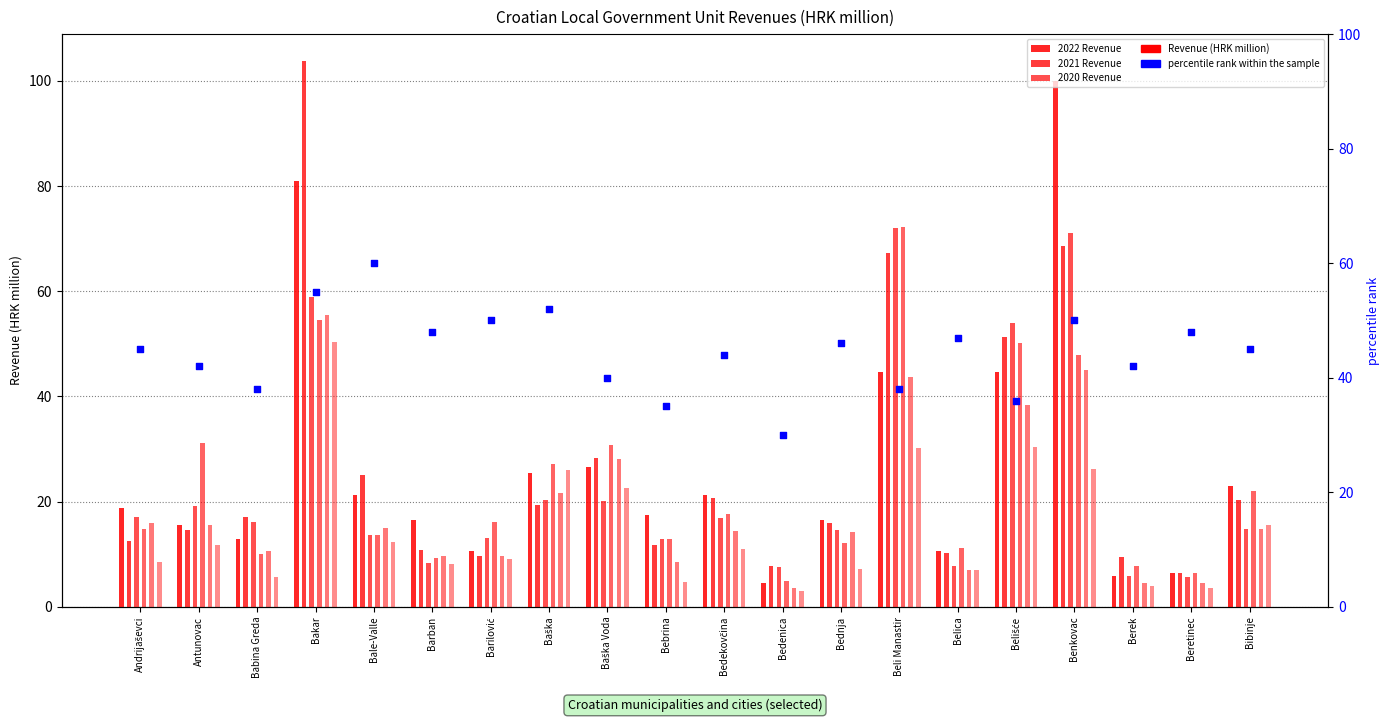

At how many categories does at least one series exceed 78?

2